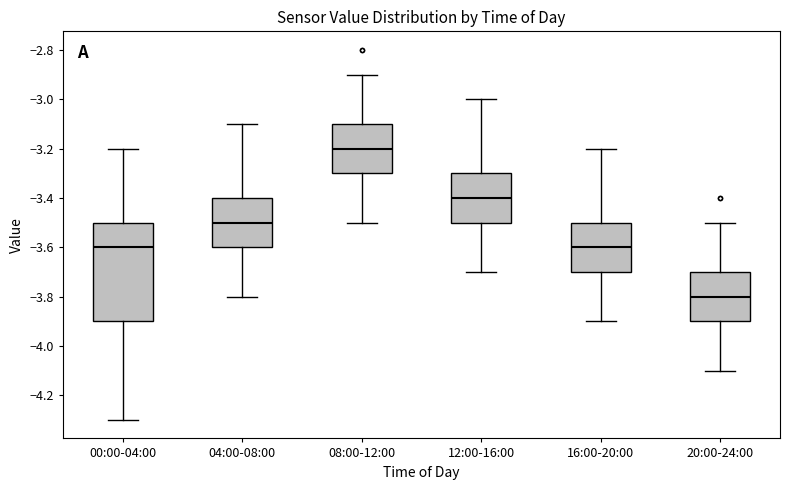

Which box has the highest median line?

08:00-12:00